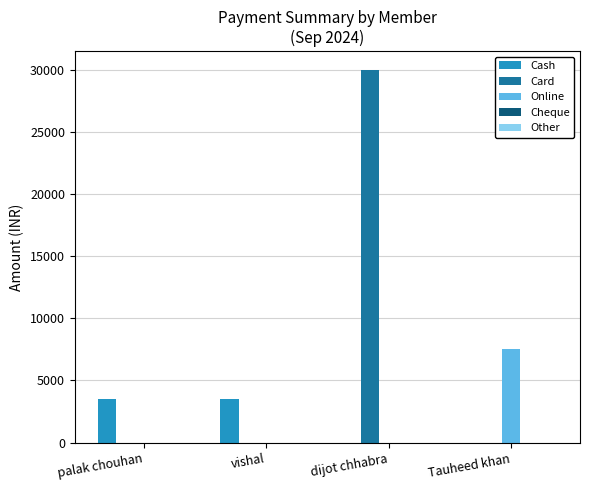

What is the sum of all Online values?

7500